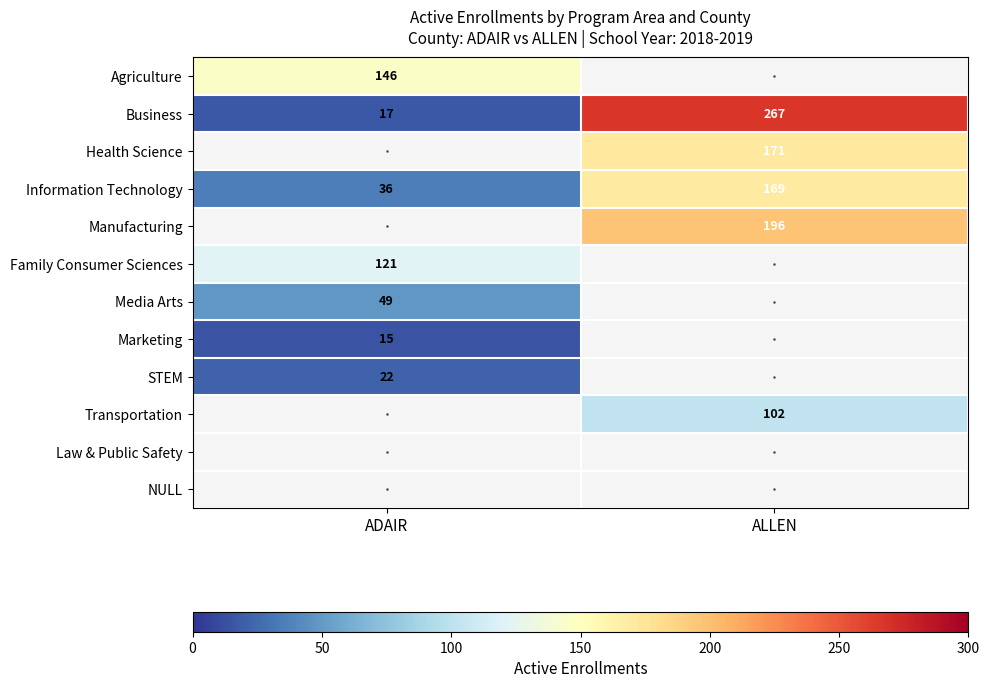

Count the number of categories in the chart.

2